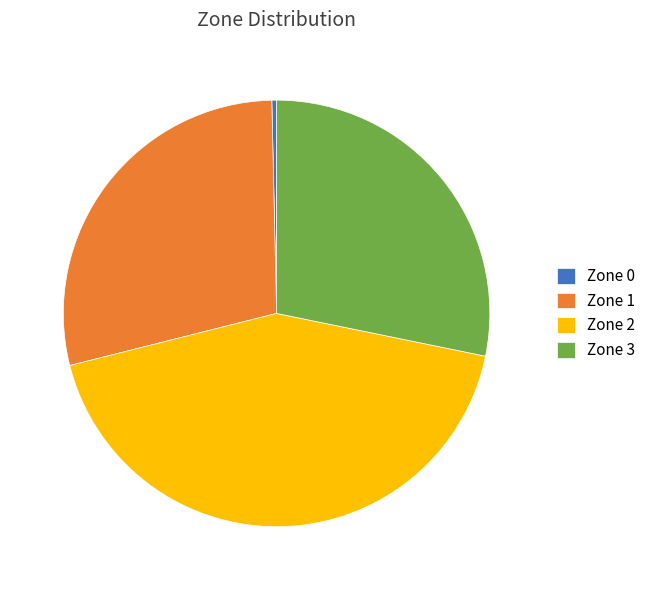

Does any single category account for the majority?

No